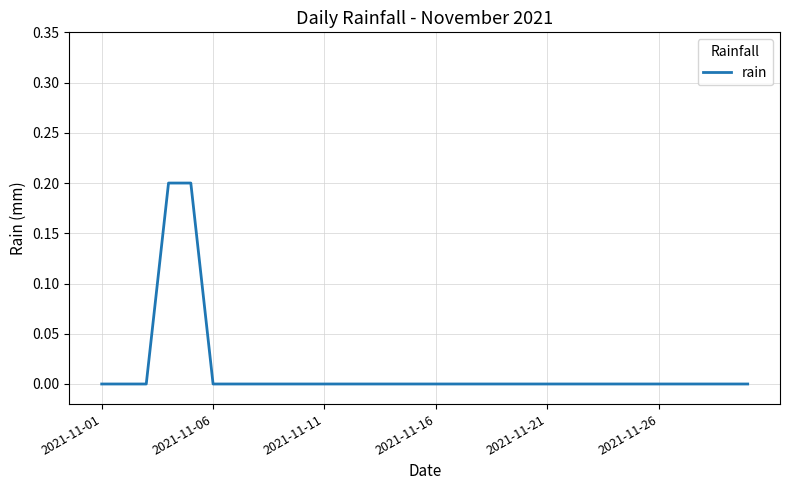

How many values are between 0 and 1?

30